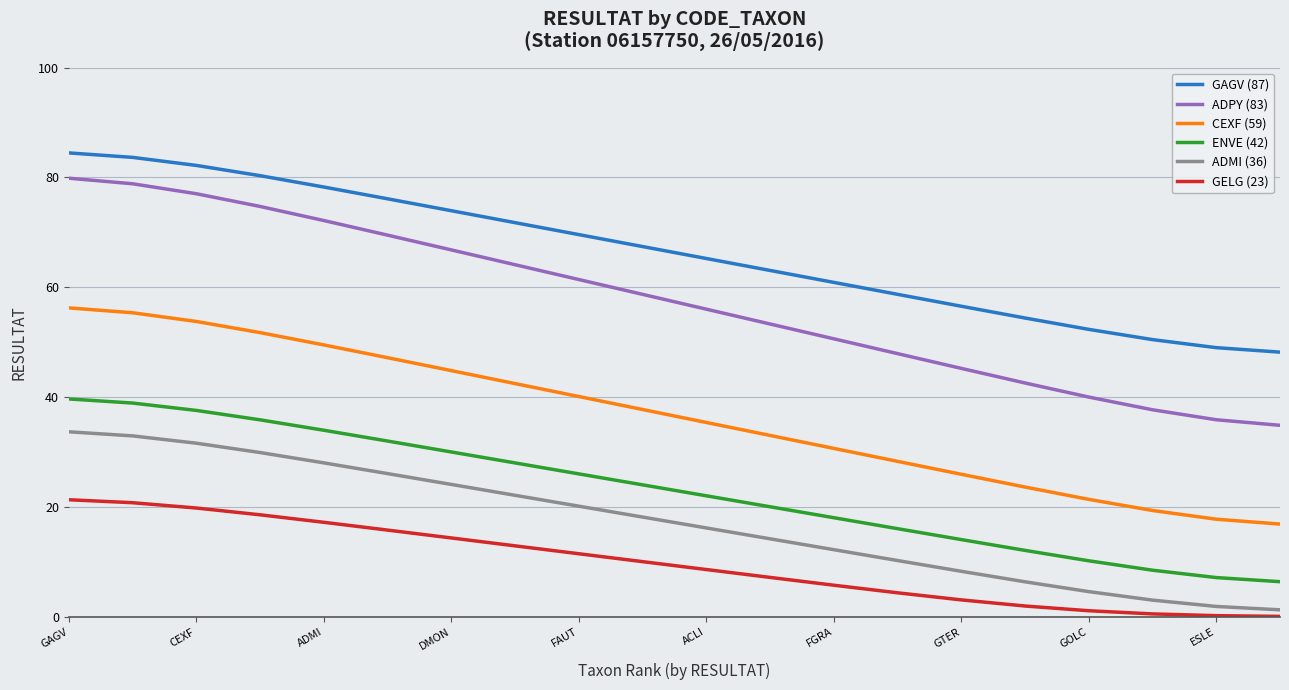

How many lines are shown in the chart?

6